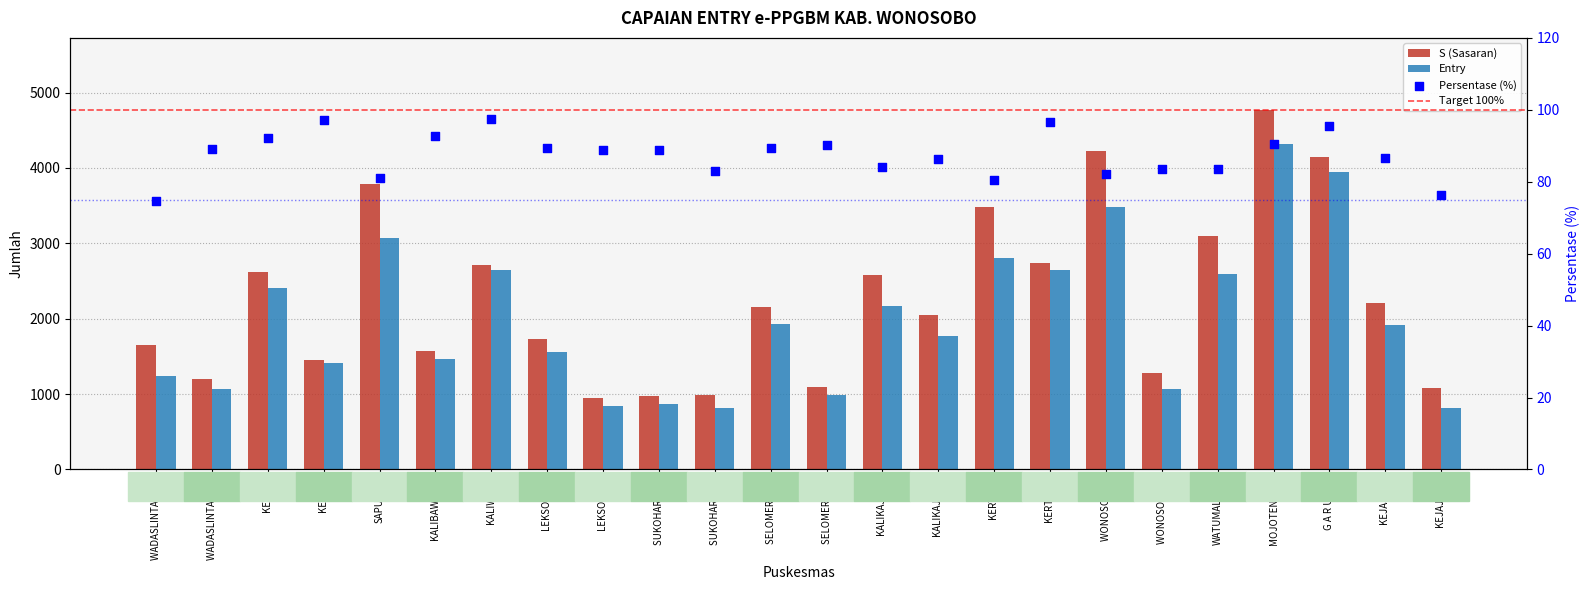

What are all the series names shown in the legend?

S (Sasaran), Entry, Persentase (%)